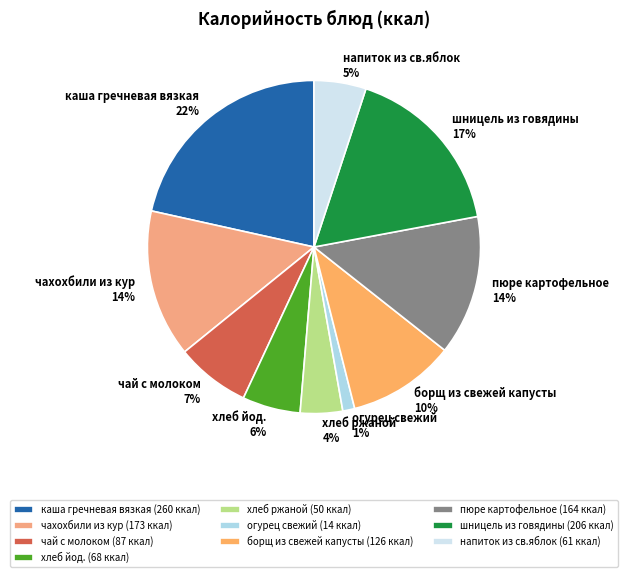

What is the smallest slice in the pie chart?

огурец свежий